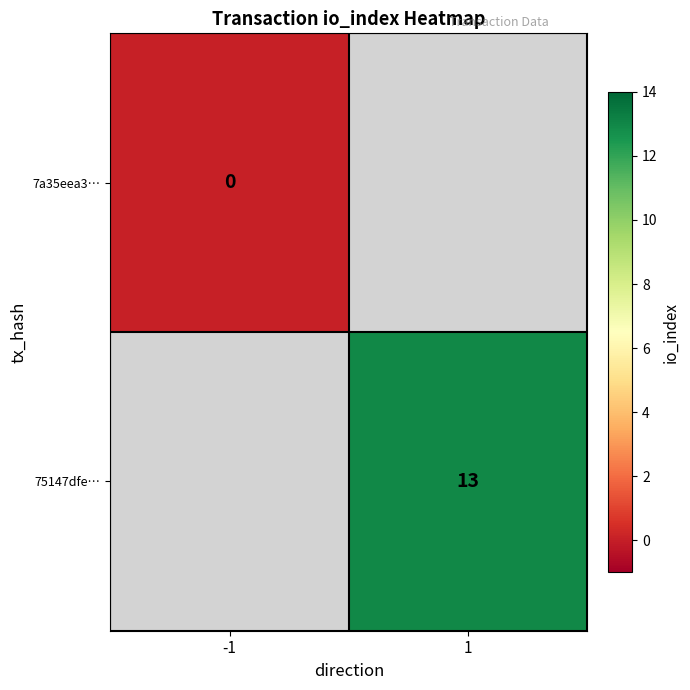

True or false: 75147dfe… has a value of 8 at 1.

False